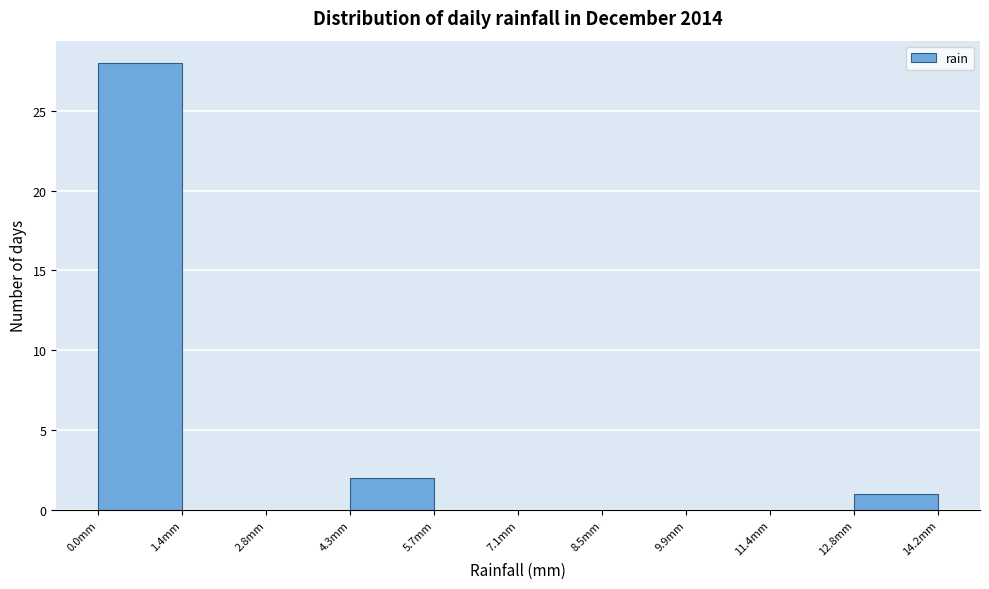

Reading left to right, list every bar in this chart as the range it spans on the x-axis followed by its height. Neither the bar edges nor the heights are printed on the chart, so give them approximately, as read against the axes.

0.00 to 1.42: 28
1.42 to 2.84: 0
2.84 to 4.26: 0
4.26 to 5.68: 2
5.68 to 7.10: 0
7.10 to 8.52: 0
8.52 to 9.94: 0
9.94 to 11.36: 0
11.36 to 12.78: 0
12.78 to 14.20: 1